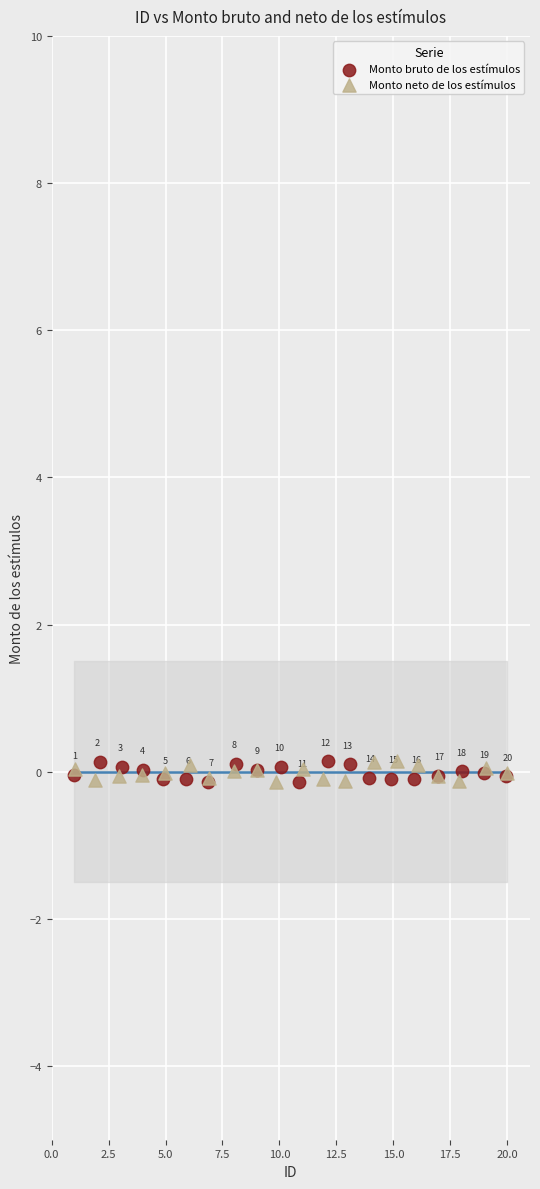

What are all the series names shown in the legend?

Monto bruto de los estímulos, Monto neto de los estímulos